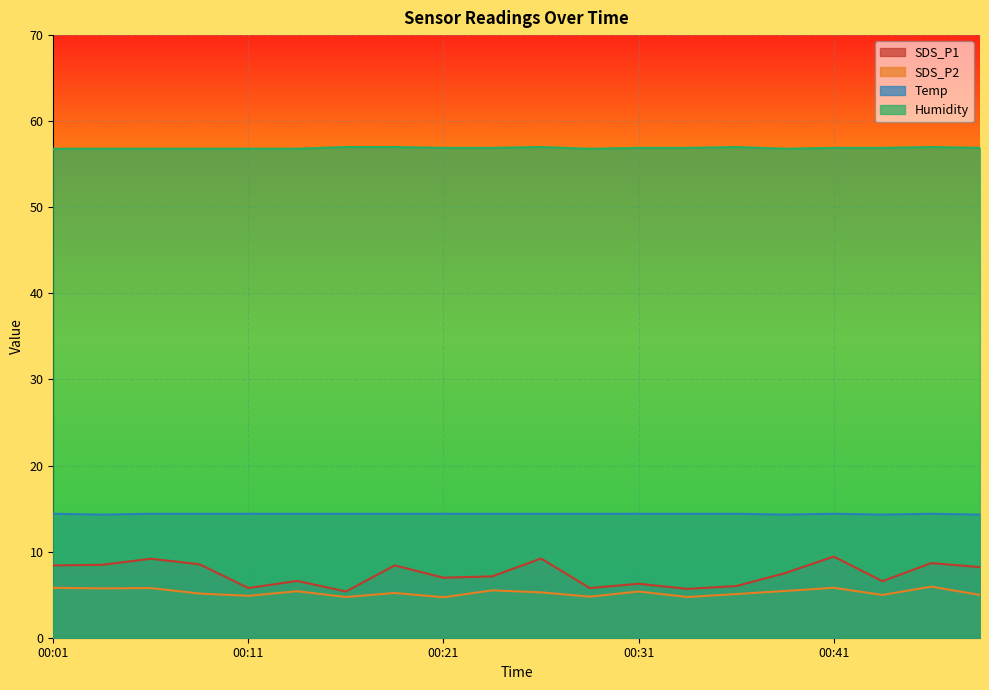

What is the sum of all SDS_P1 values?

148.1